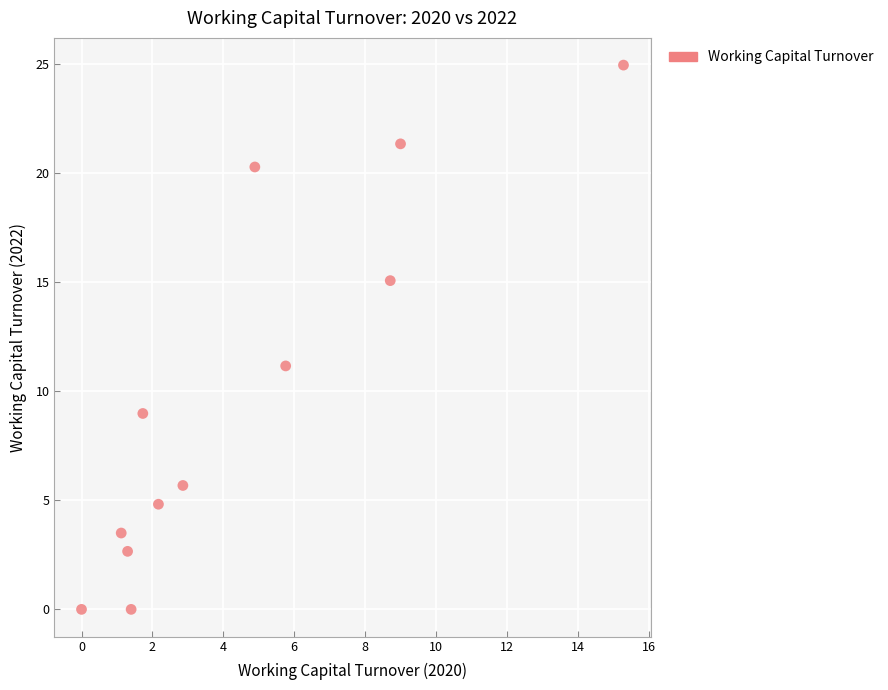

What Y value in the scatter plot is closest to 12?

11.2